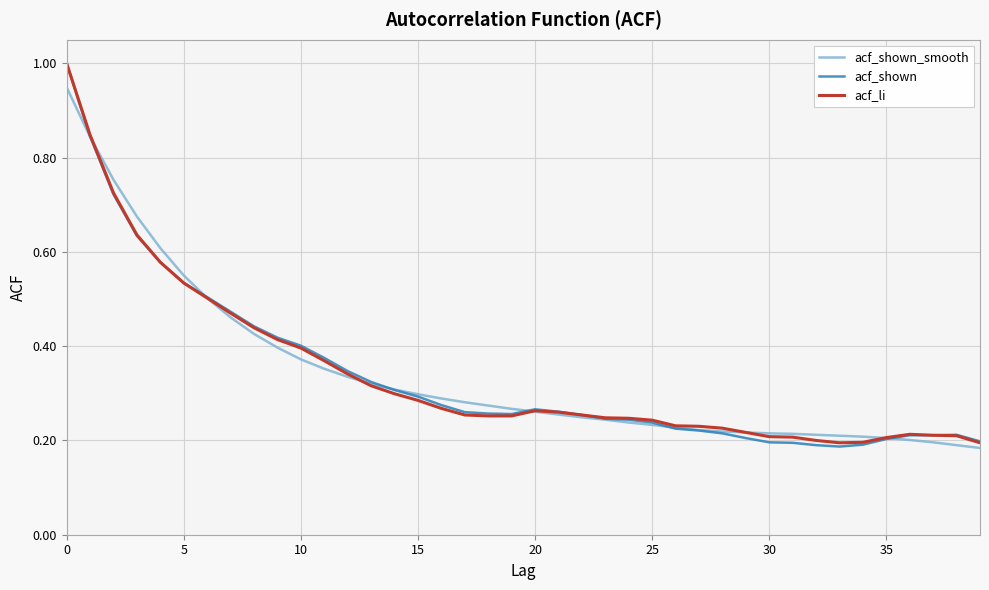

Which series has the largest range (max minus min)?

acf_shown